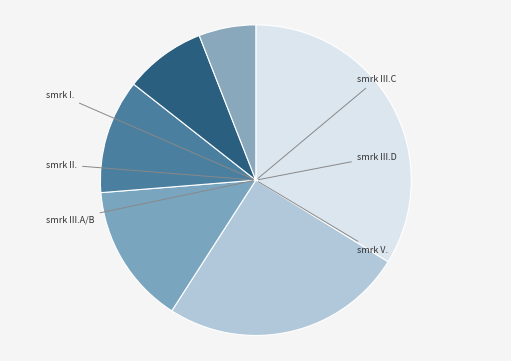

How many segments does this pie chart have?

6